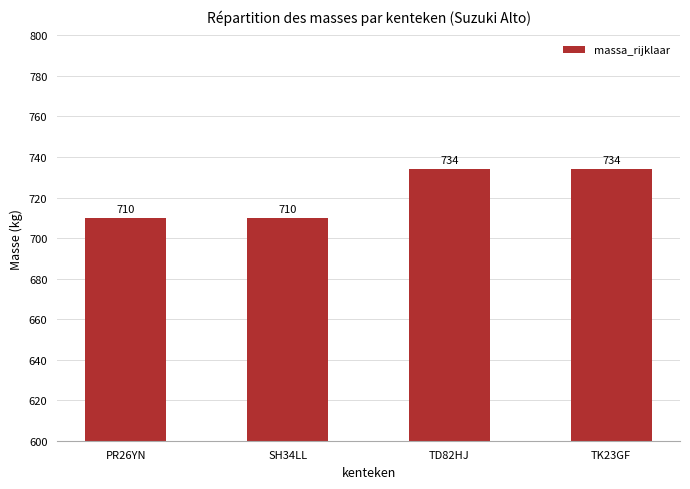

Reading left to right, transcribe all the data shown in this chart.

PR26YN=710	SH34LL=710	TD82HJ=734	TK23GF=734